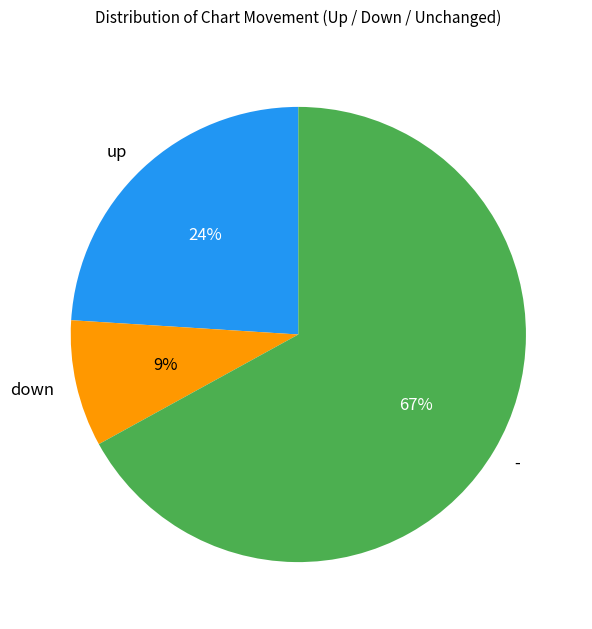

Which slice is the smallest?

down